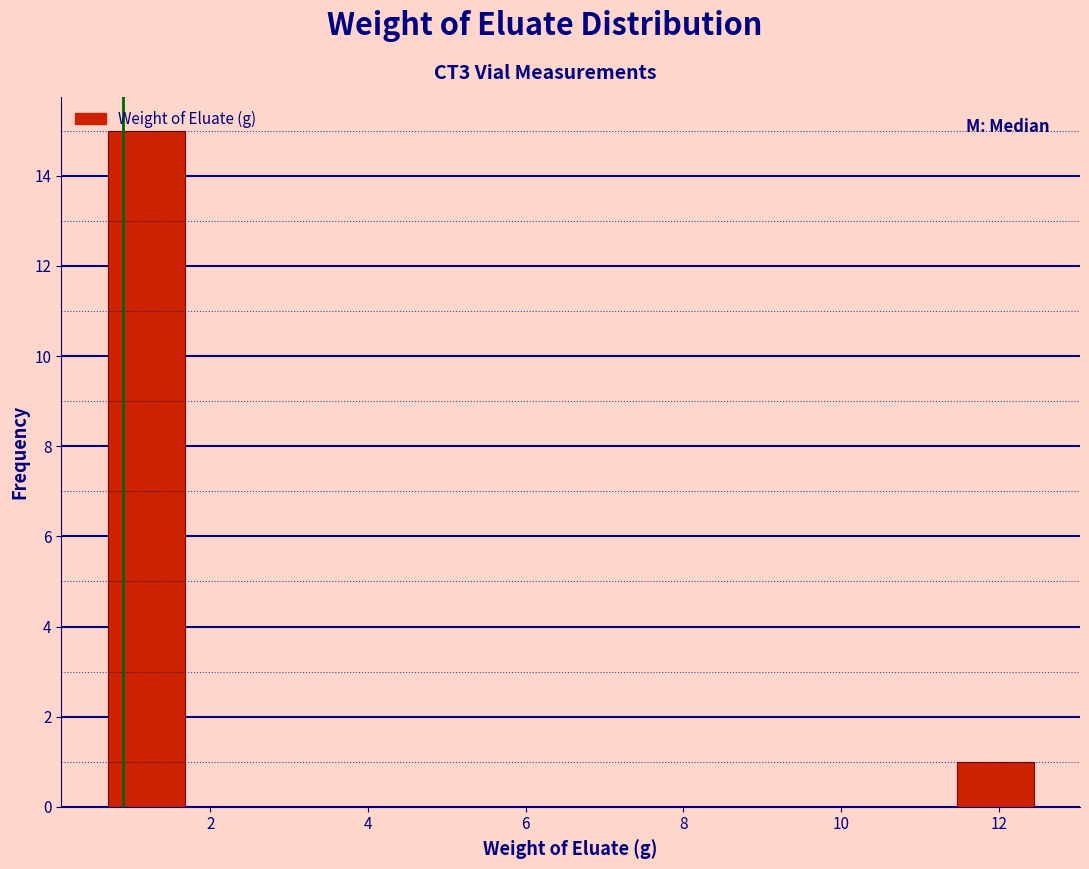

Reading left to right, transcribe this chart: for each bar, give the range it covers on the x-axis and its height. Neither the bar edges nor the heights are printed on the chart, so give them approximately, as read against the axes.

0.6 to 1.6: 15
1.6 to 2.6: 0
2.6 to 3.6: 0
3.6 to 4.6: 0
4.6 to 5.6: 0
5.6 to 6.6: 0
6.6 to 7.6: 0
7.6 to 8.6: 0
8.6 to 9.6: 0
9.6 to 10.4: 0
10.4 to 11.4: 0
11.4 to 12.4: 1